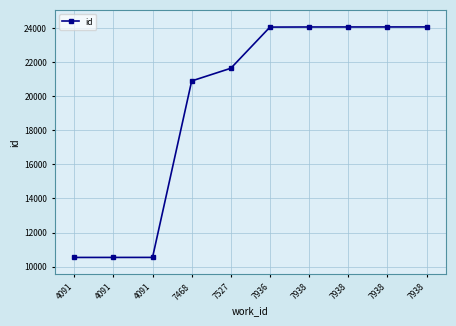

List the labels in order of value, smallest first.

4091, 4091, 4091, 7468, 7527, 7936, 7938, 7938, 7938, 7938